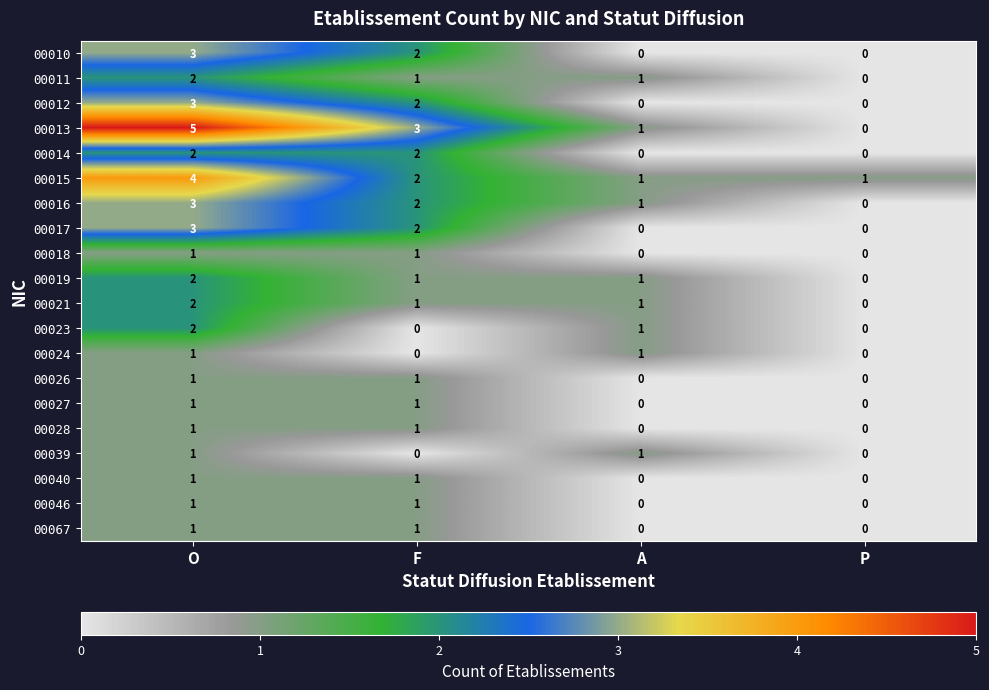

True or false: 00027 has a value of 0 at P.

True